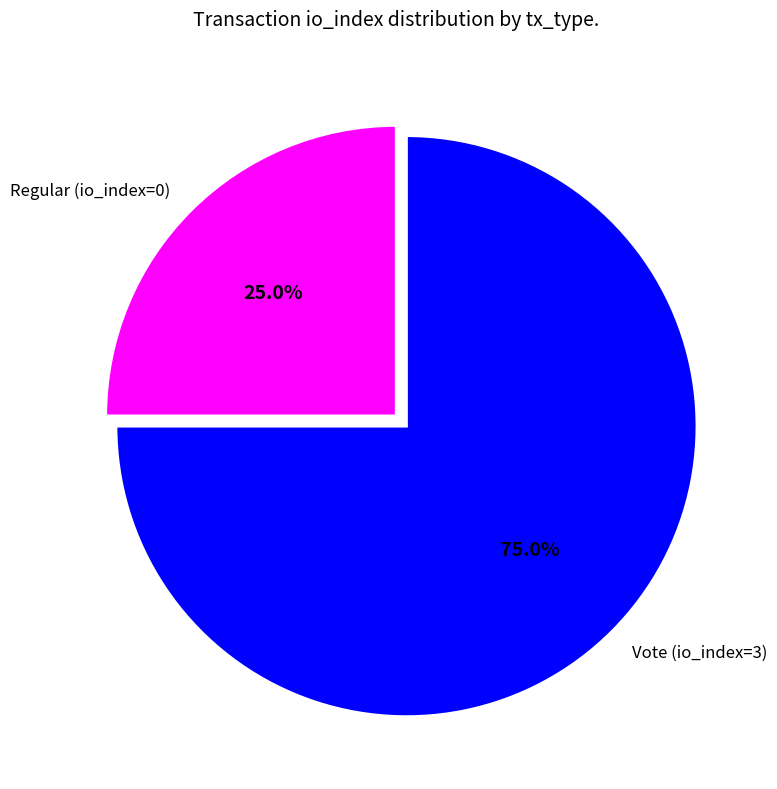

Is the sum of Regular (io_index=0) and Vote (io_index=3) greater than half?

Yes